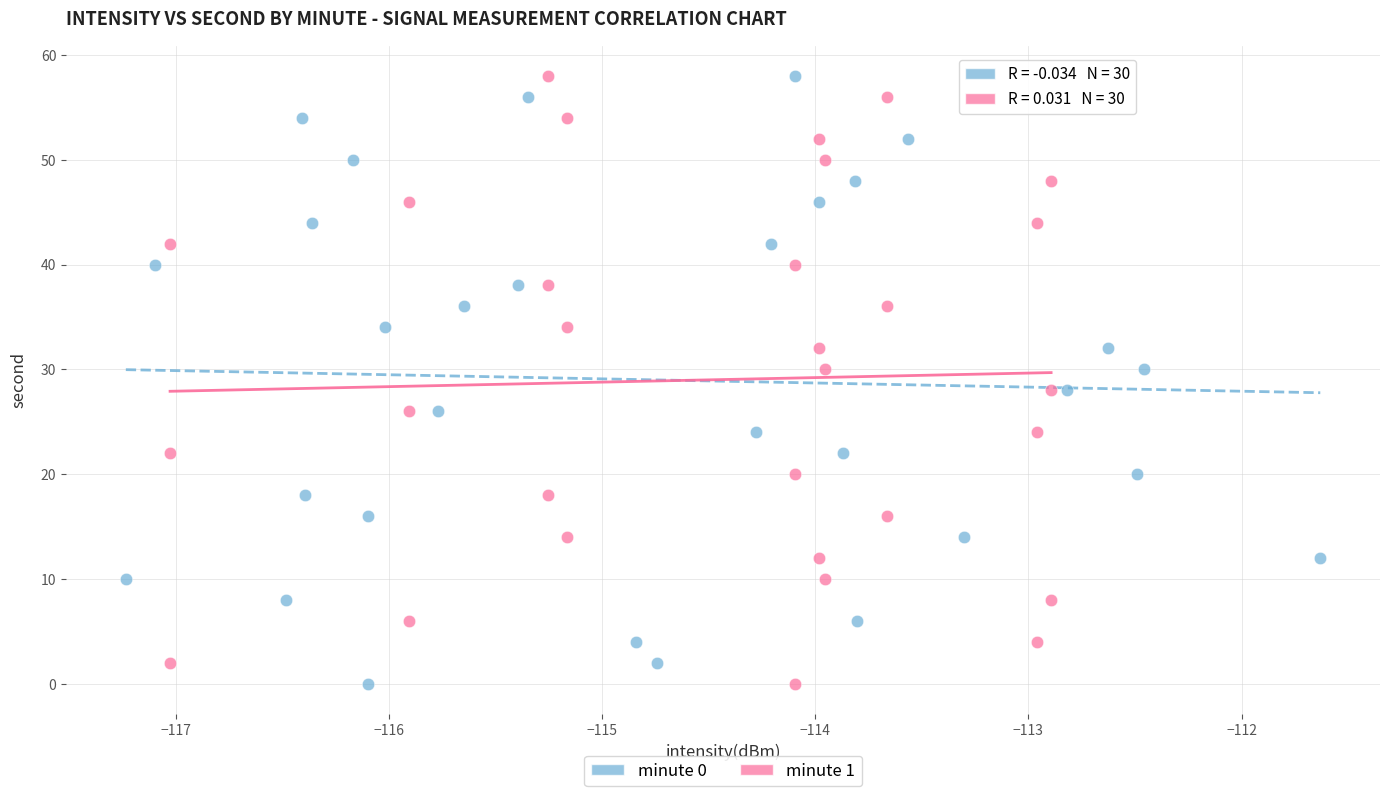

What are all the series names shown in the legend?

minute 0, minute 1